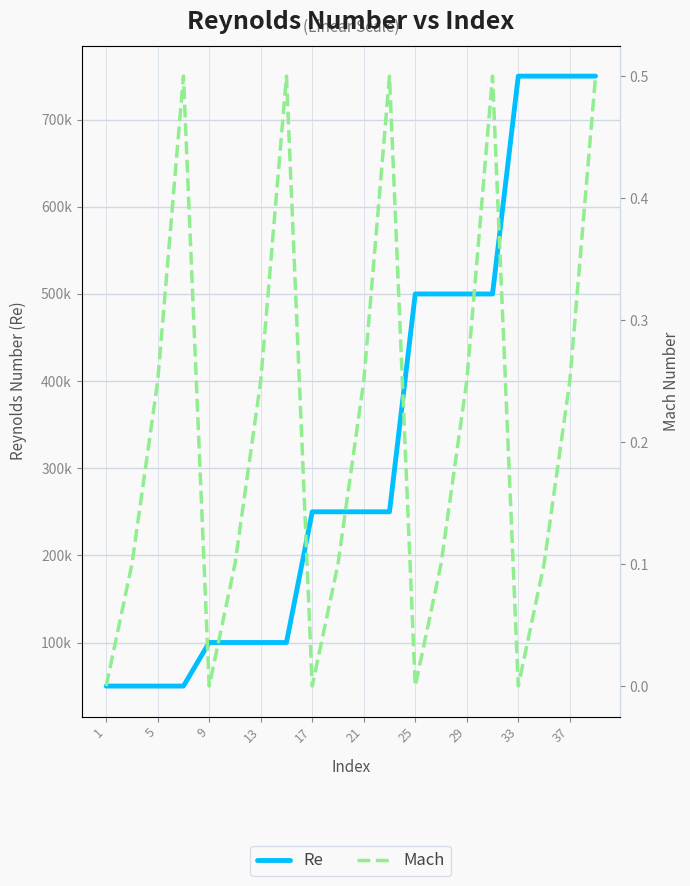

True or false: Mach and Re intersect in this chart.

False